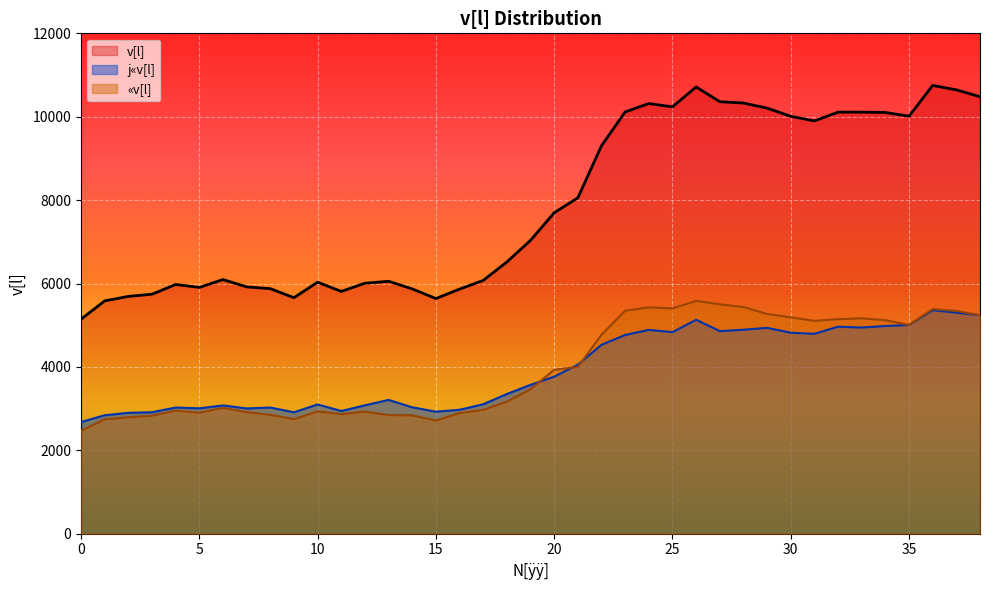

Is the value of «v[l] at 27 greater than the value of j«v[l] at 21?

Yes